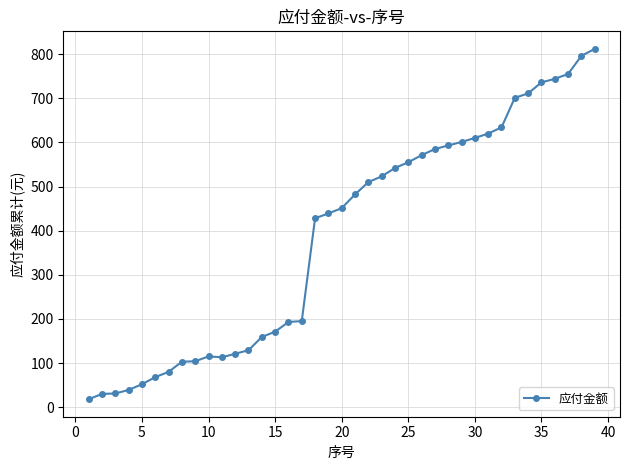

What is the value of the 4th point from the left?

39